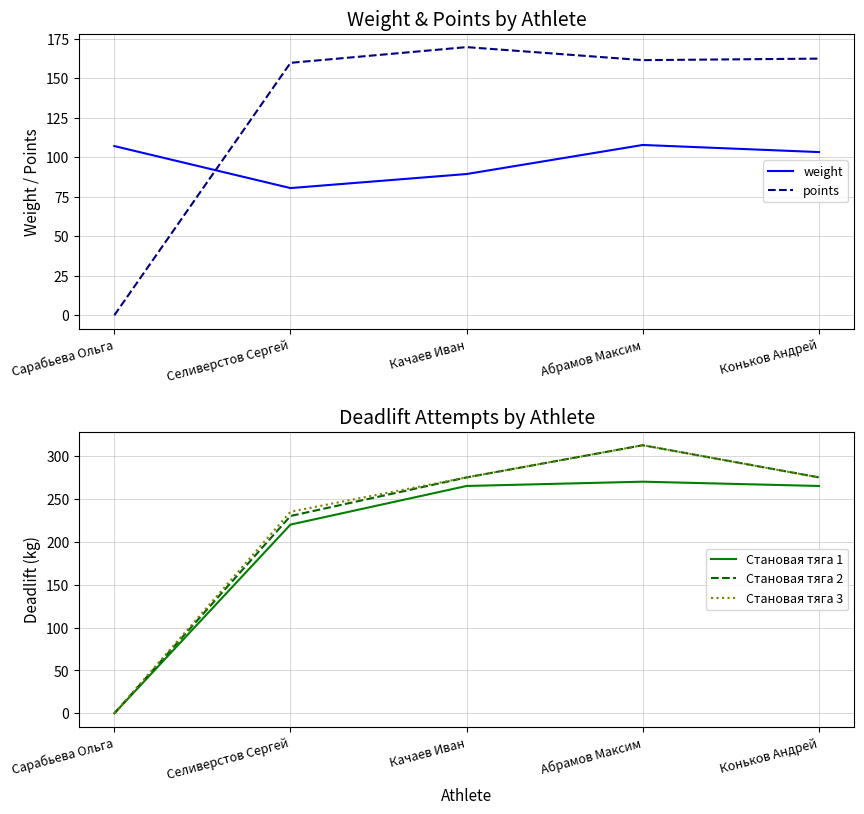

How many values in the Становая тяга 1 series are below 265?

2